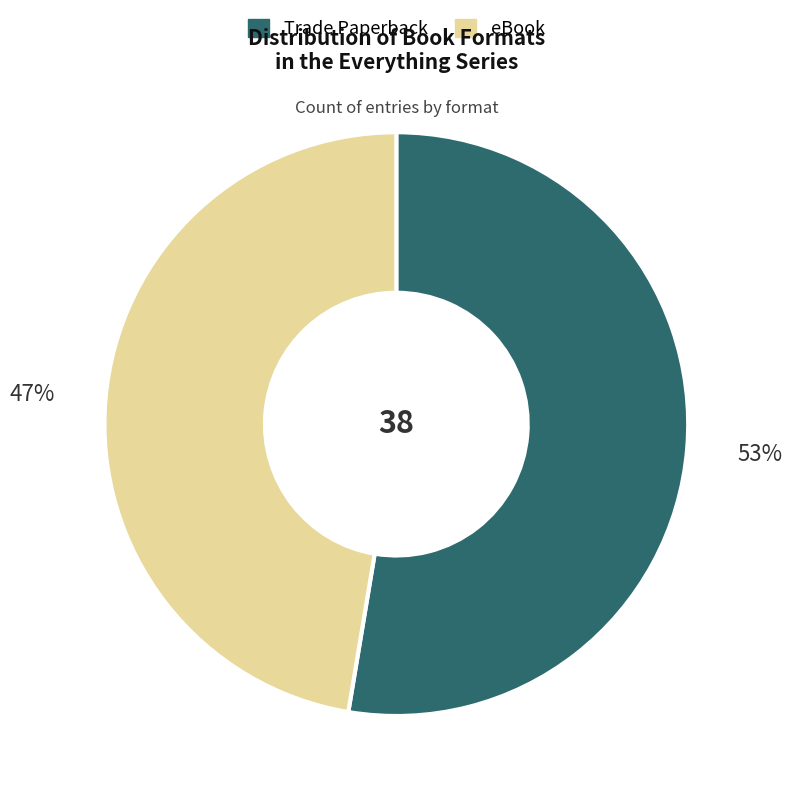

True or false: Trade Paperback accounts for 53% of the total.

True